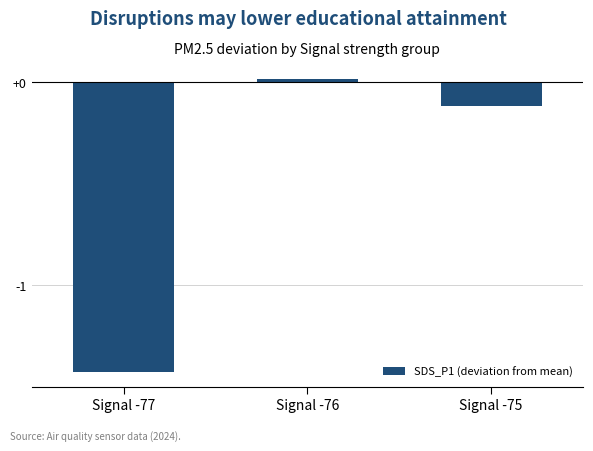

What is the difference between the maximum and minimum values?

1.4